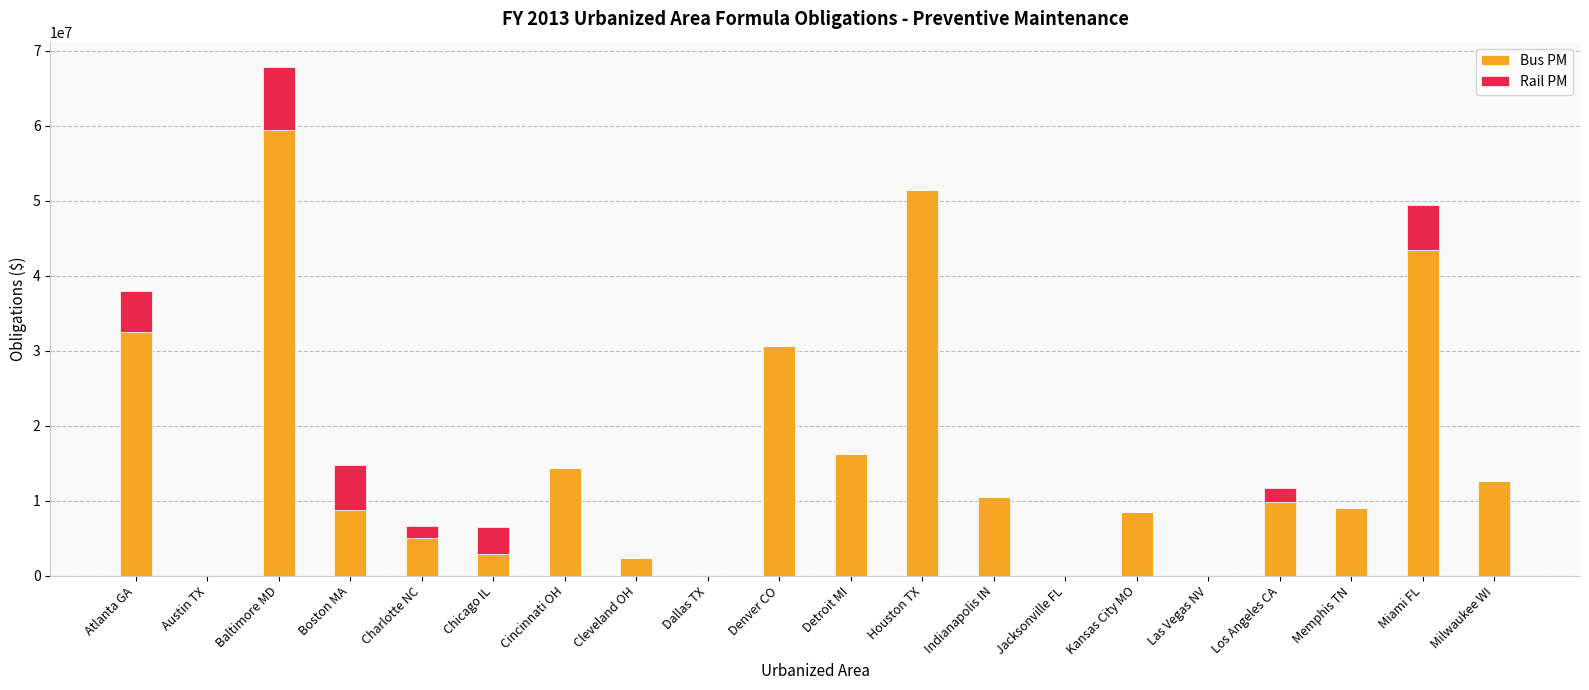

At which category is the sum across all series the highest?

Baltimore MD